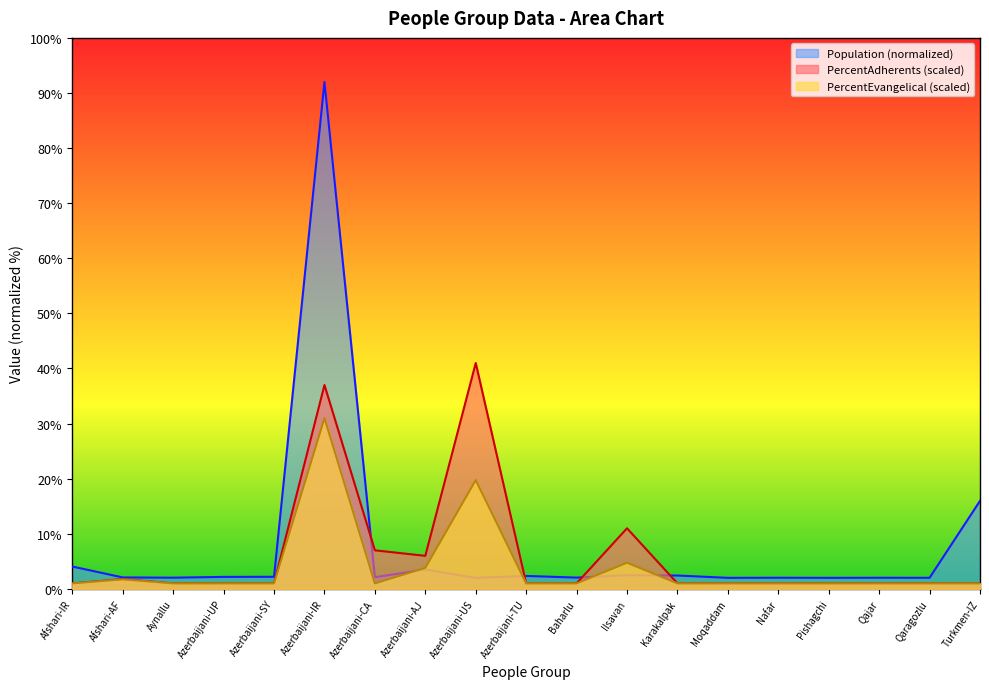

What position from the left is Azerbaijani-AJ?

8